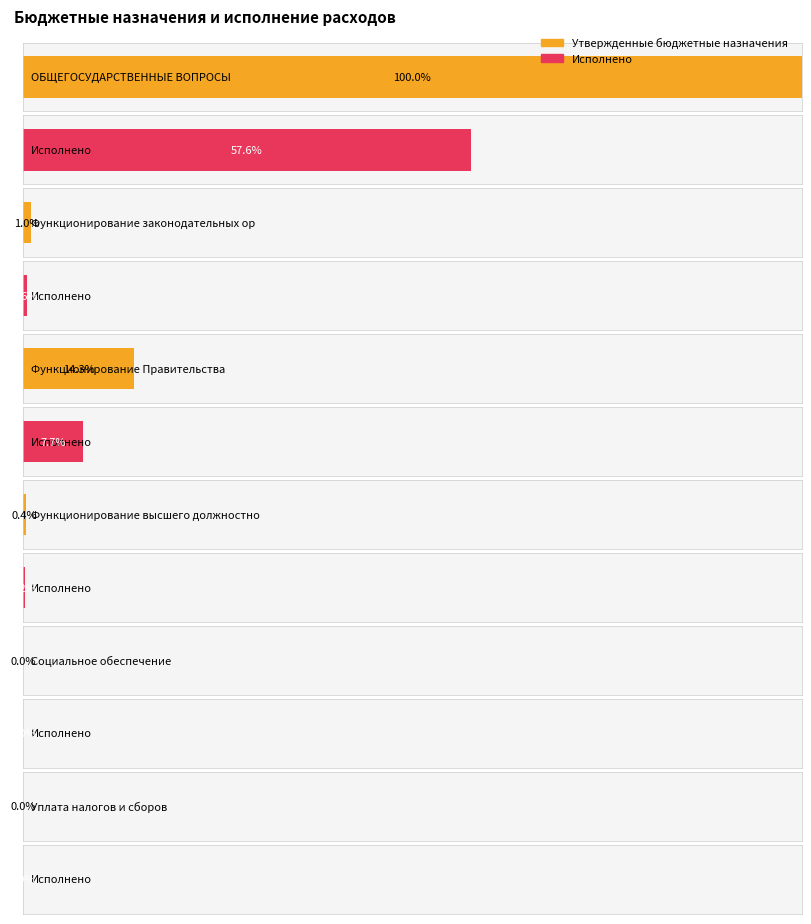

How many bars are there in each group?

2